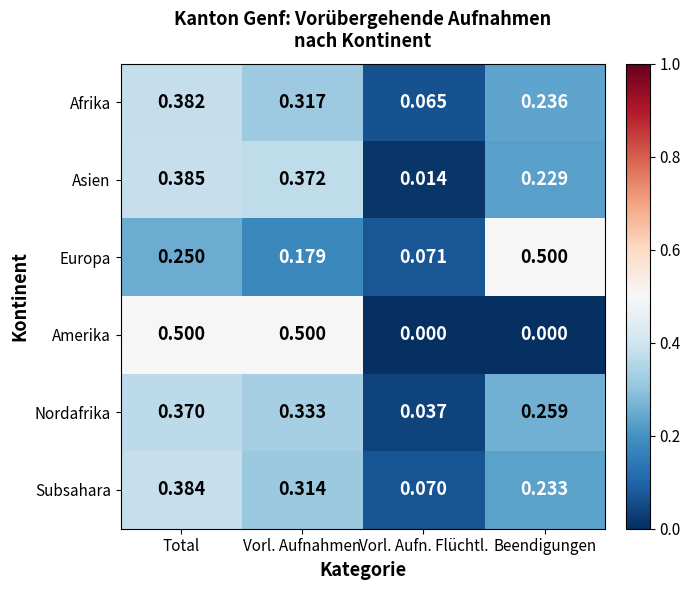

At how many categories does at least one series exceed 0?

4